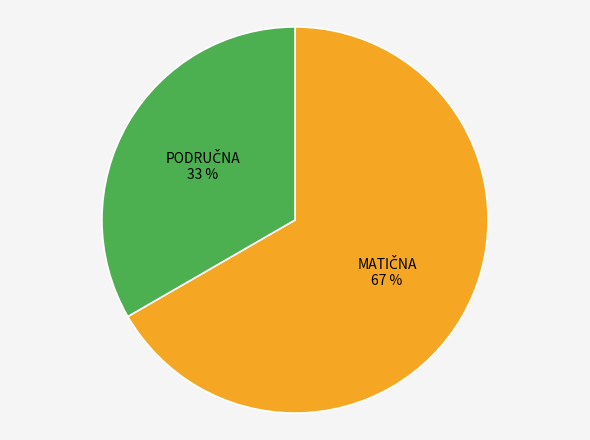

Is there any slice that represents more than half of the pie?

Yes